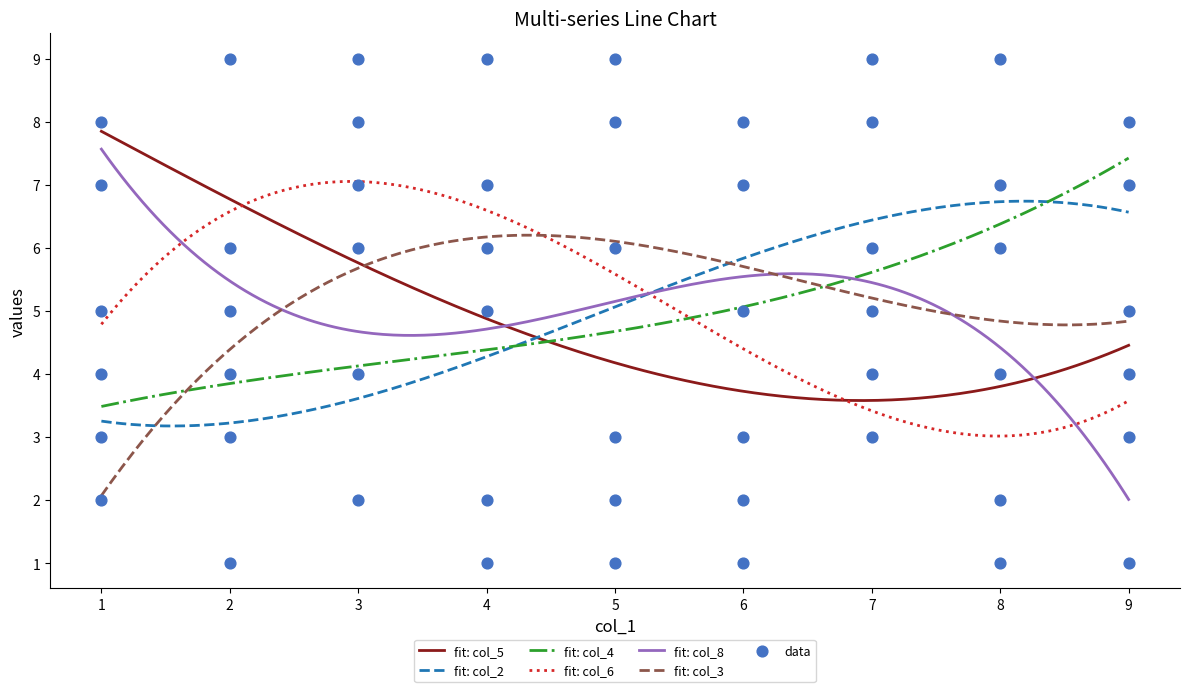

At how many categories does at least one series exceed 7?

9